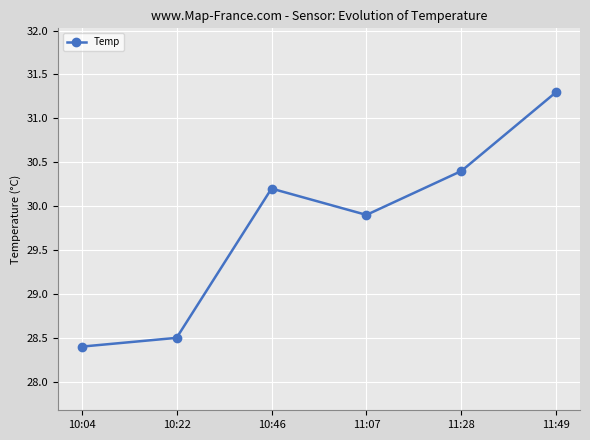

Rank the categories by value from highest to lowest.

11:49, 11:28, 10:46, 11:07, 10:22, 10:04